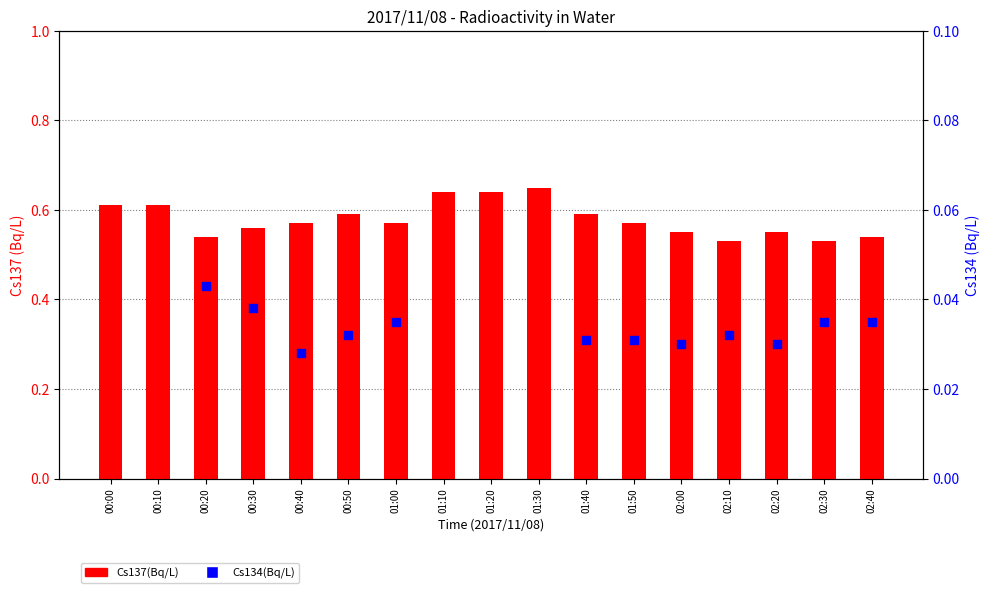

Which series contains the highest Y value?

Cs137(Bq/L)